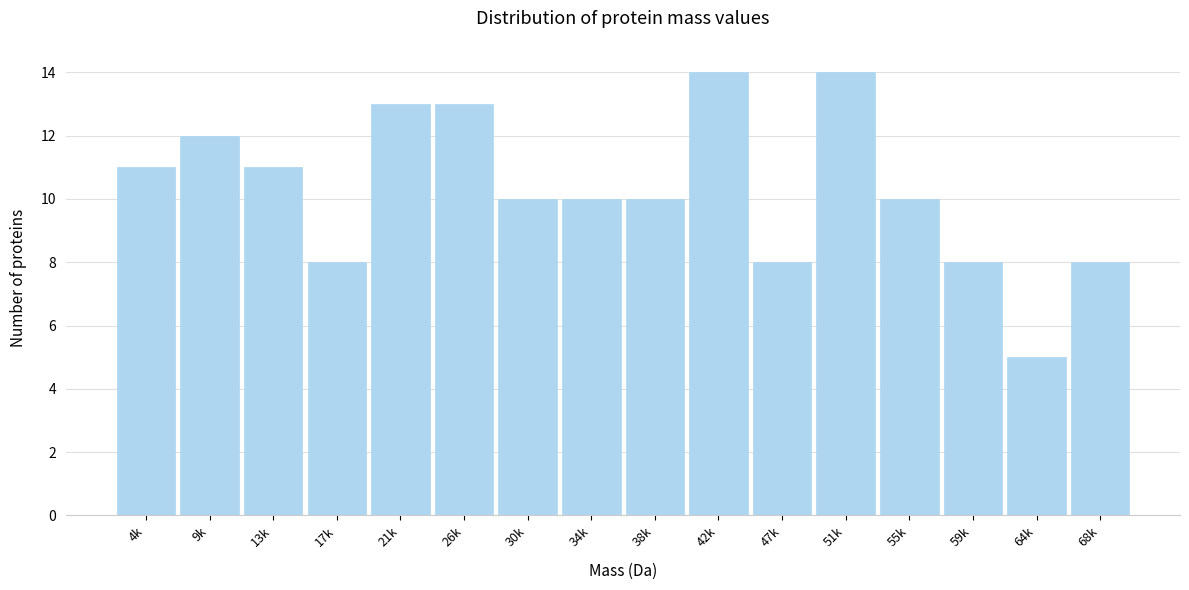

Reading right to left, what are all the values shown in this chart?

68k=8	64k=5	59k=8	55k=10	51k=14	47k=8	42k=14	38k=10	34k=10	30k=10	26k=13	21k=13	17k=8	13k=11	9k=12	4k=11